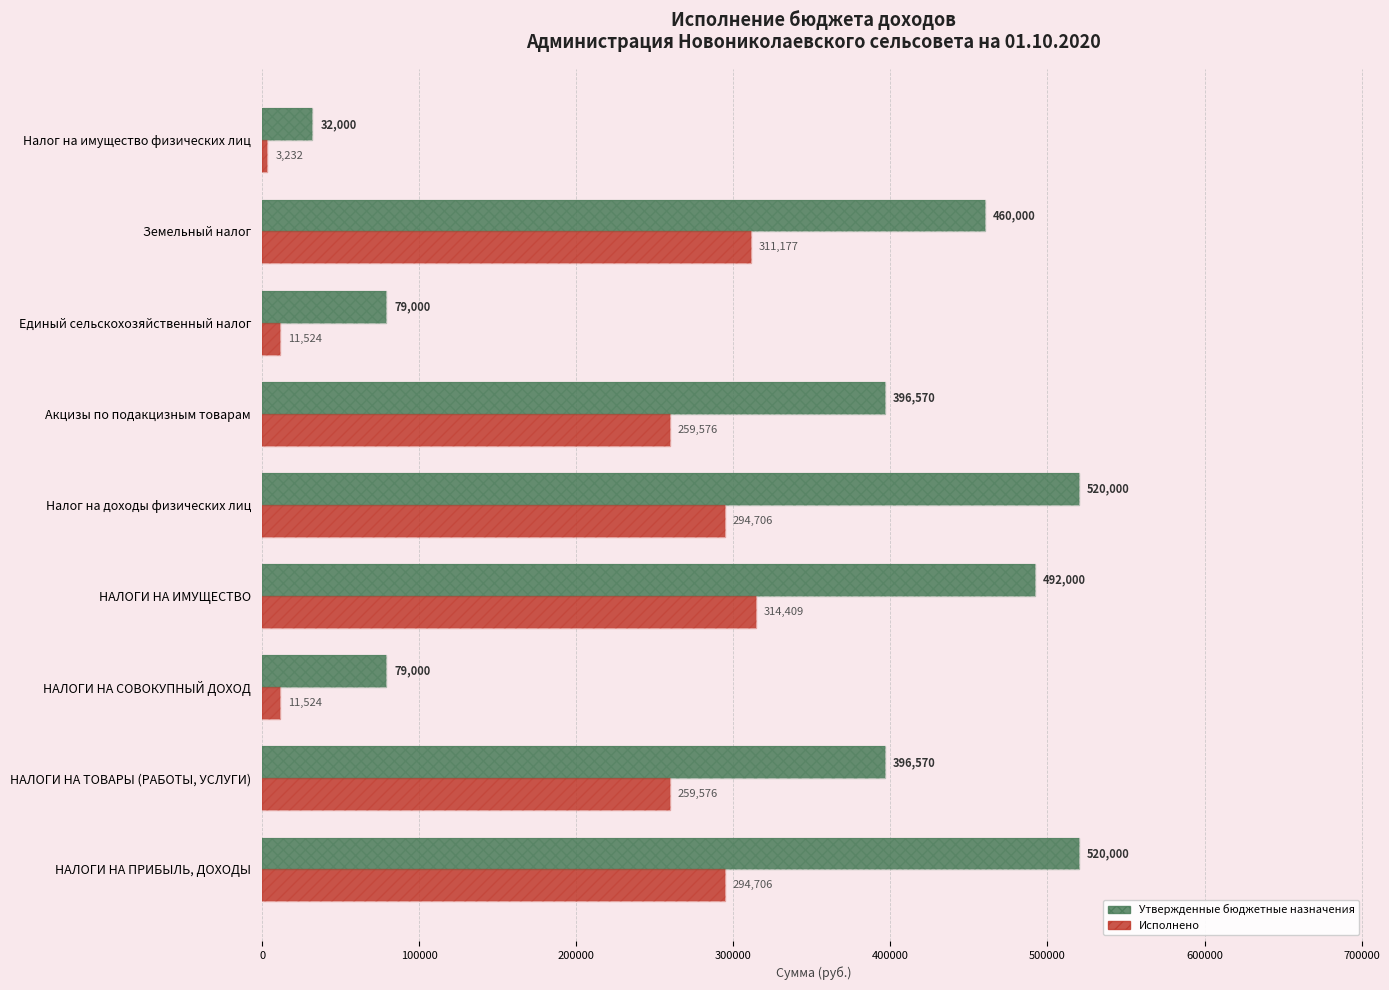

How many values in the Исполнено series are below 259575?

3